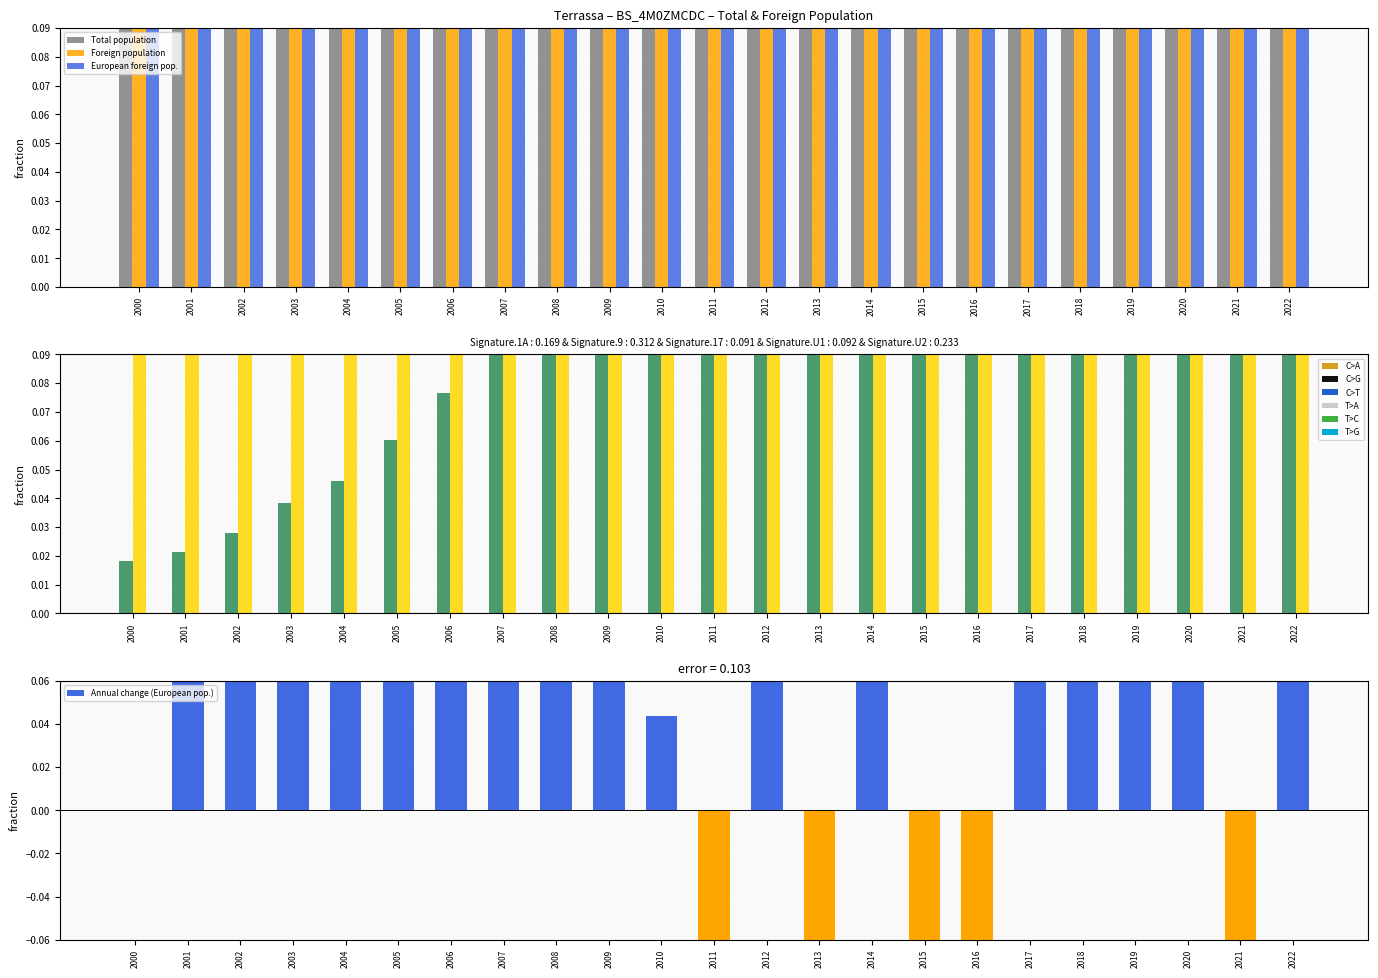

Which has a higher value, 2020 or 2021?

2020